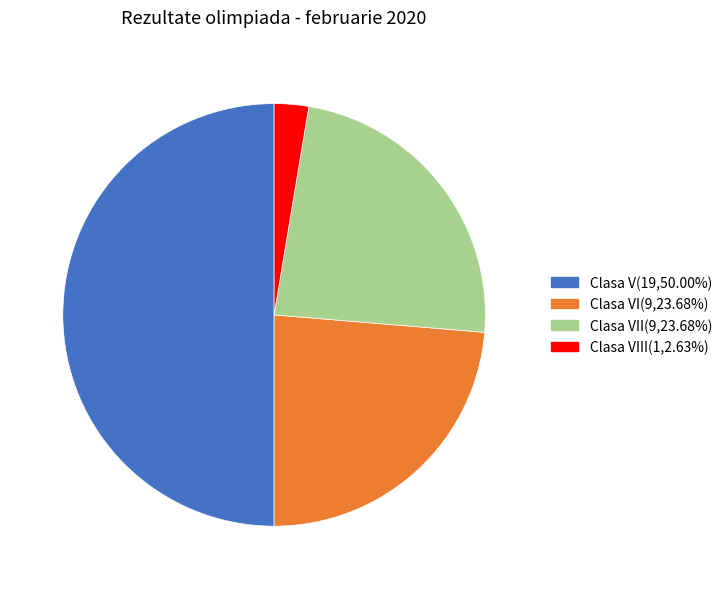

Is Clasa VI(9,23.68%) the majority of the pie?

No